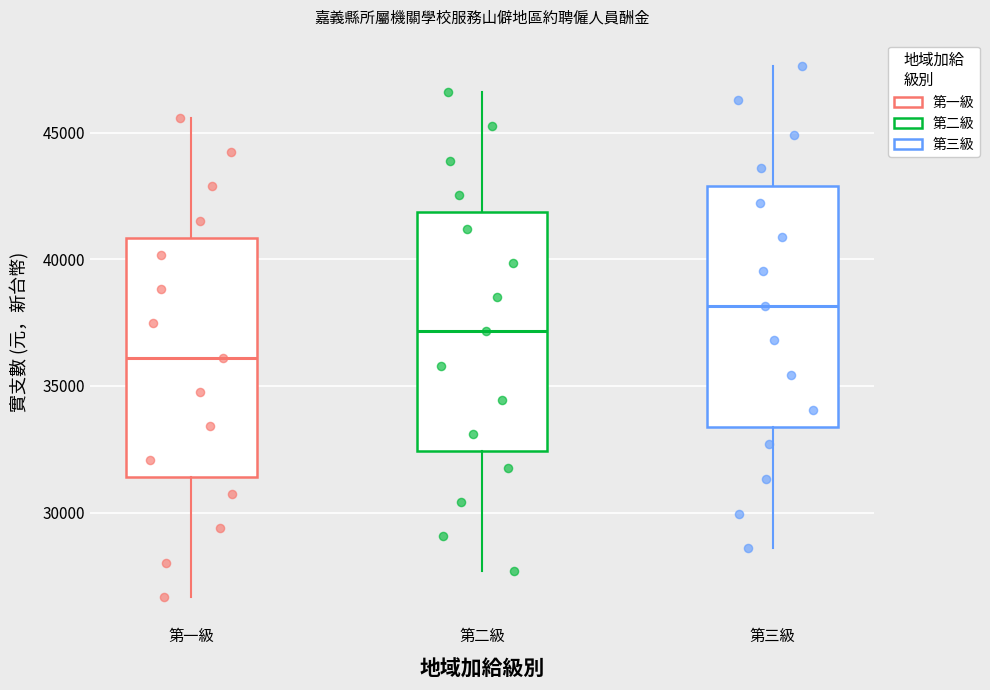

Reading left to right, read every box against the y-axis: the position of its median line, the range the box covers, and the ends of its whiskers. The values are not printed on the chart, so give them approximately, as read against the axis.

第一級: median 36000, box 31500 to 41000, whiskers 26500 to 45500
第二級: median 37000, box 32500 to 42000, whiskers 27500 to 46500
第三級: median 38000, box 33500 to 43000, whiskers 28500 to 47500